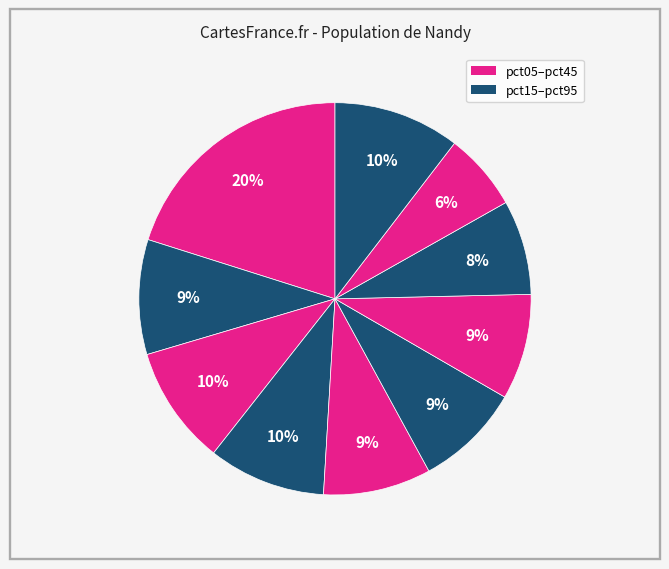

How many slices are in this pie chart?

10